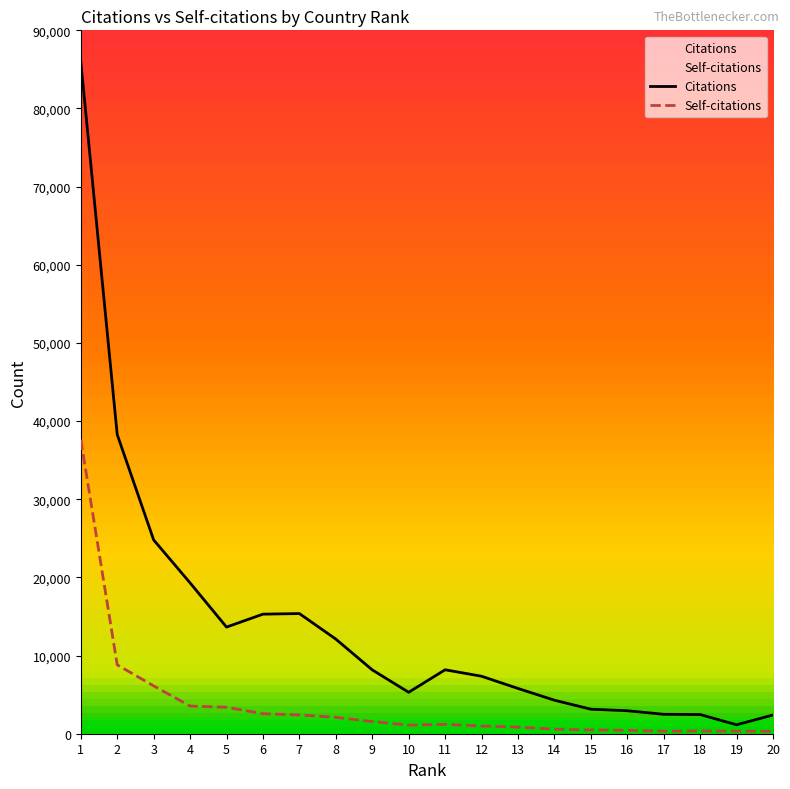

True or false: Self-citations and Citations cross at least once.

False